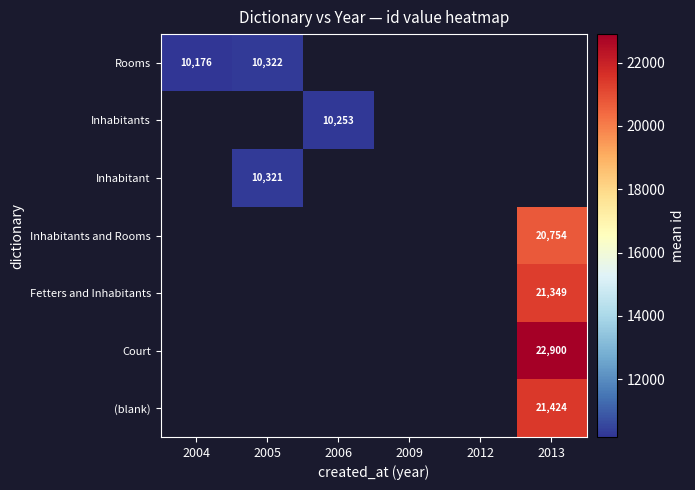

The Inhabitant series shows 10321 at 2005. True or false?

True